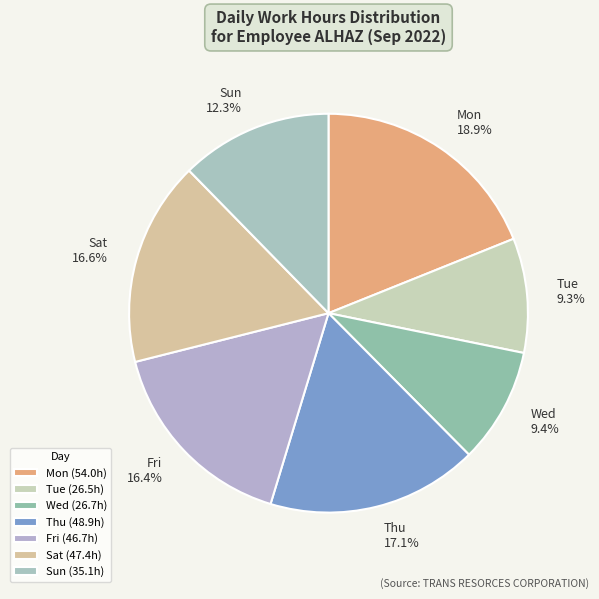

To the nearest percent, what portion does Mon represent?

19%